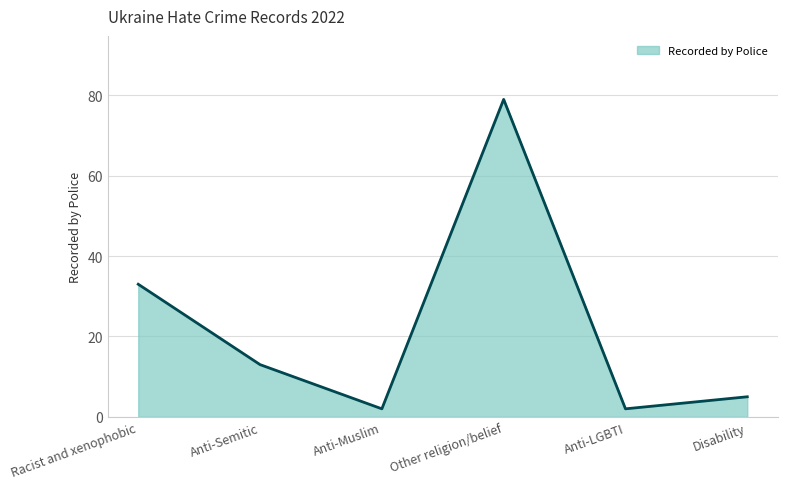

True or false: the data has more than 2 interior local peaks.

False